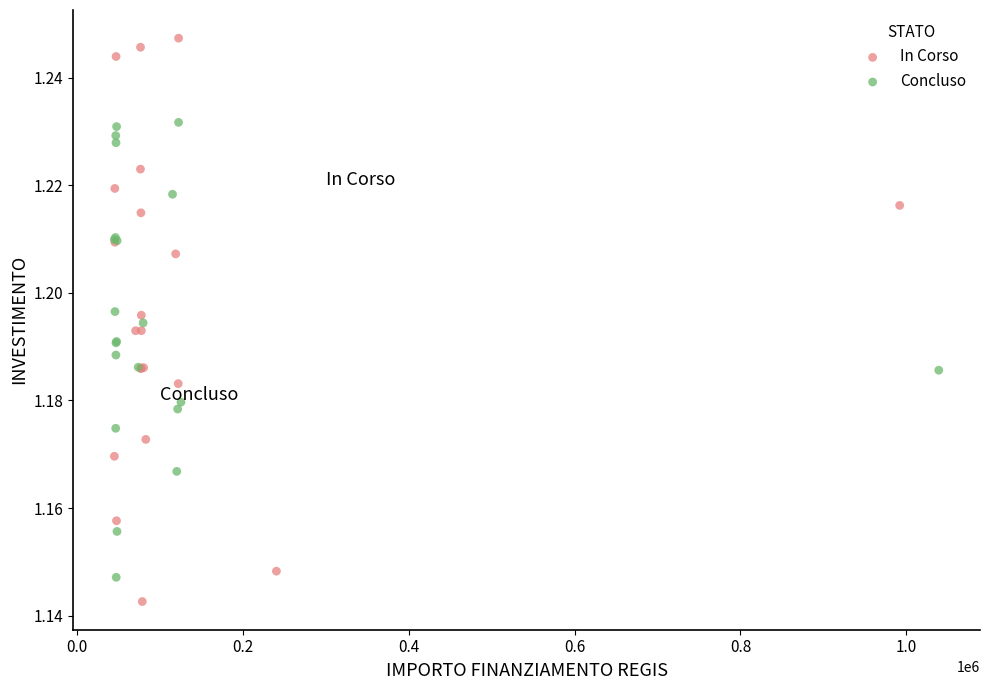

Which series has the largest Y range (max minus min)?

In Corso